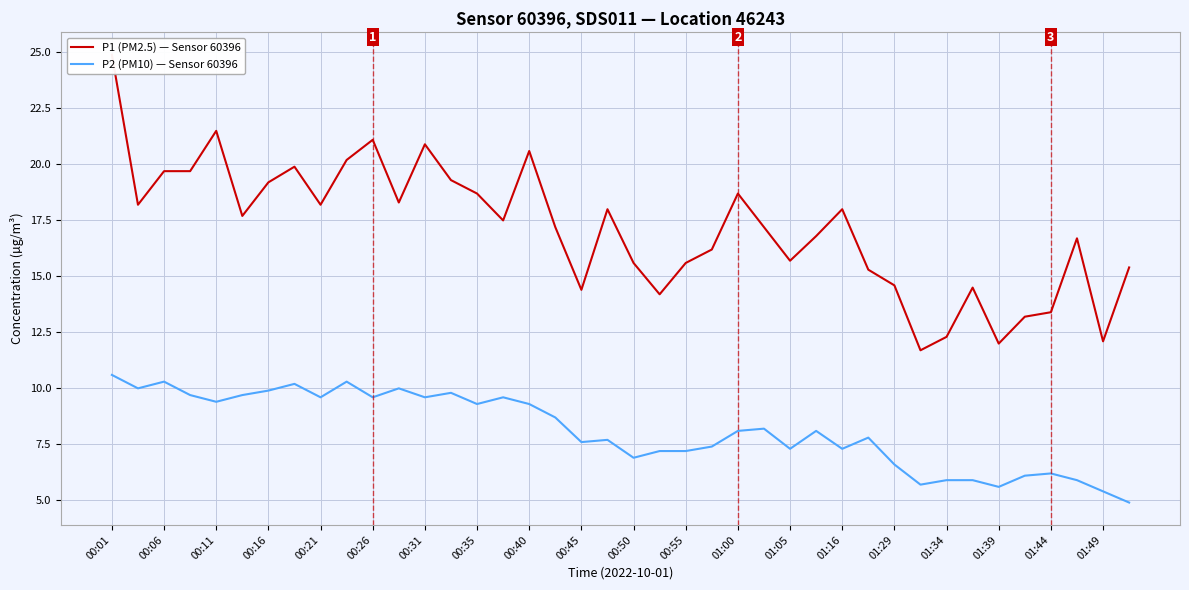

What is the value of the P1 (PM2.5) — Sensor 60396 point at the 21st from the left?

15.6